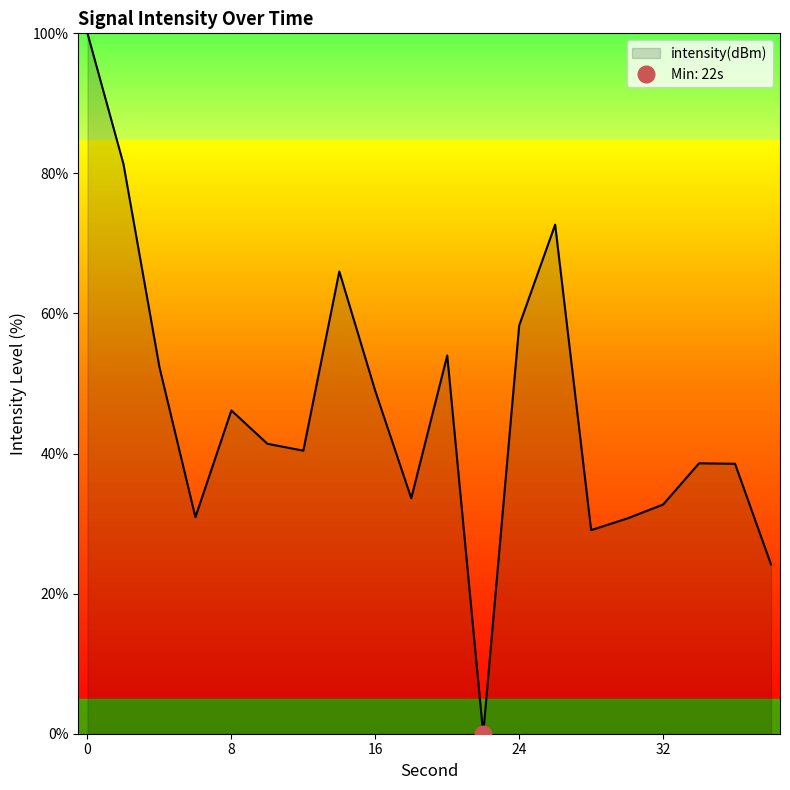

Reading left to right, extract all data points from this chart.

0=100.0	2=81.3	4=52.3	6=30.9	8=46.2	10=41.4	12=40.4	14=66.0	16=48.9	18=33.6	20=54.0	22=0.0	24=58.3	26=72.7	28=29.1	30=30.7	32=32.7	34=38.6	36=38.5	38=24.2